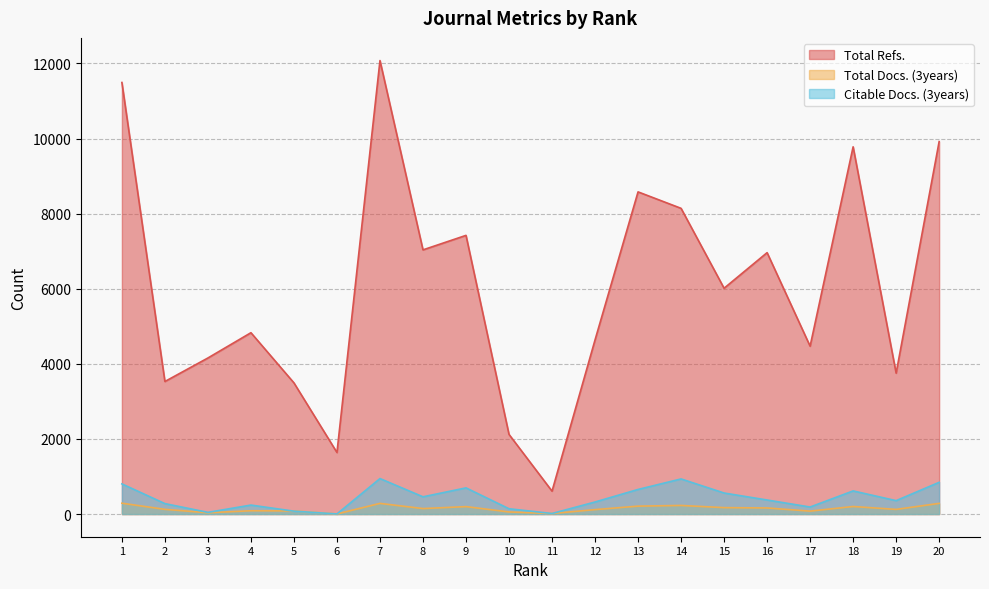

Reading left to right, extract all data points from this chart.

Total Refs.: 11492	3530	4156	4829	3493	1639	12076	7035	7421	2121	610	4637	8579	8141	6013	6961	4470	9779	3752	9918
Total Docs. (3years): 289	125	35	88	83	3	284	146	198	56	15	118	211	229	171	162	78	201	124	284
Citable Docs. (3years): 803	278	45	239	77	3	945	459	697	141	15	321	655	935	560	374	187	616	357	845